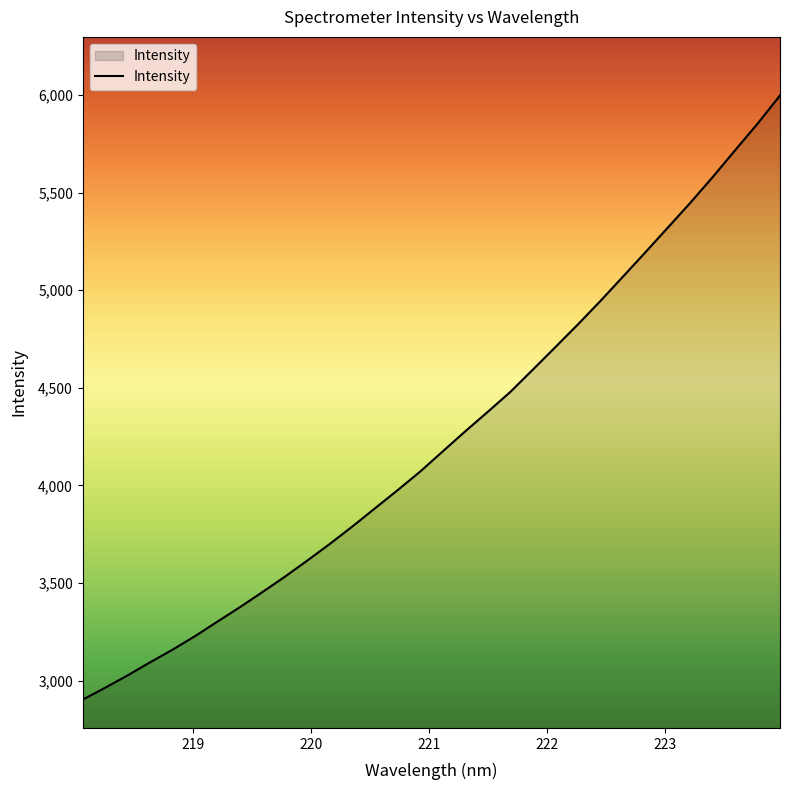

How many values are below 4175?

16